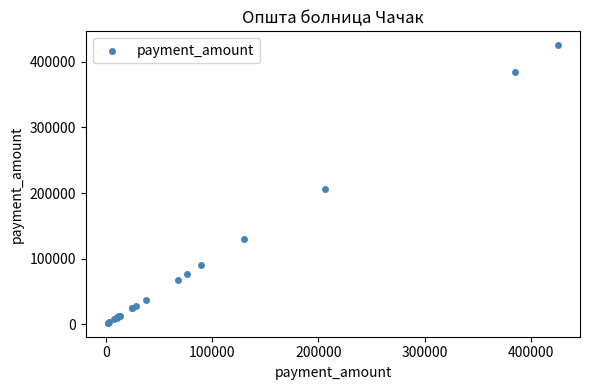

What Y value in the scatter plot is closest to 213703?

206390.0